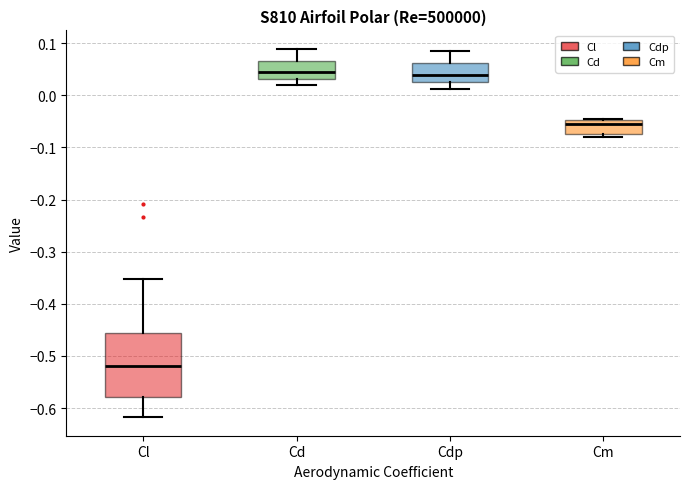

Where does the median line of the box for Cm sit on the y-axis? The values are not printed on the chart, so give them approximately, as read against the axis.

-0.06